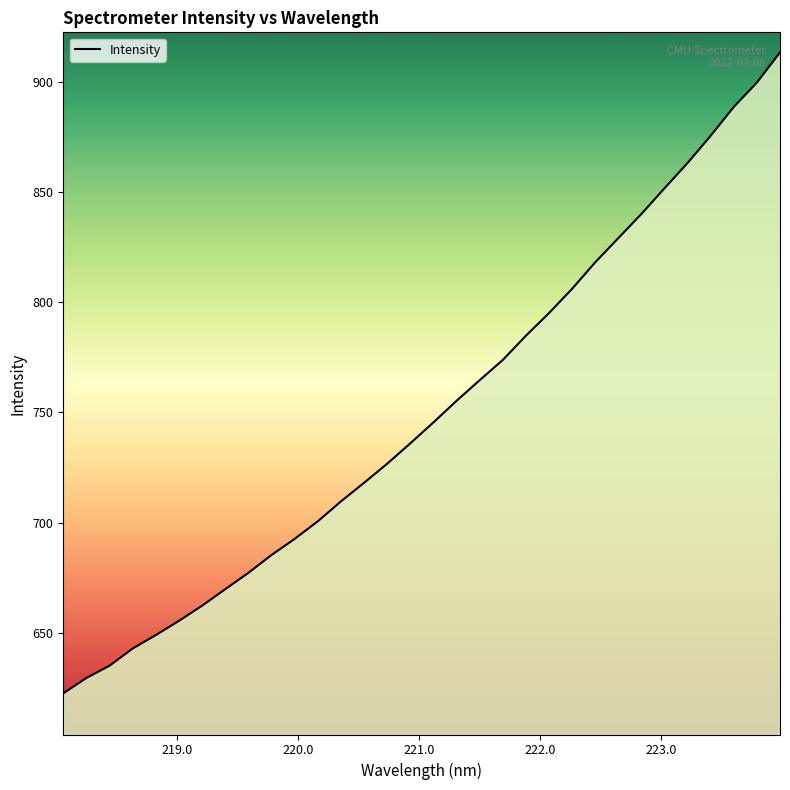

What is the maximum value shown in the chart?

913.2